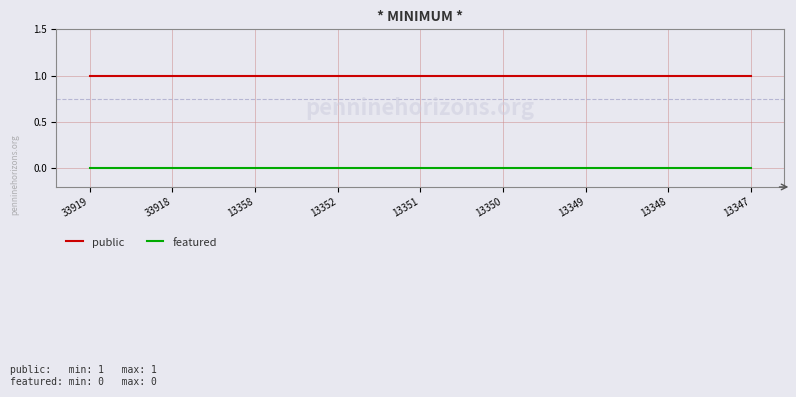

List the series in order of their overall mean, highest first.

public, featured